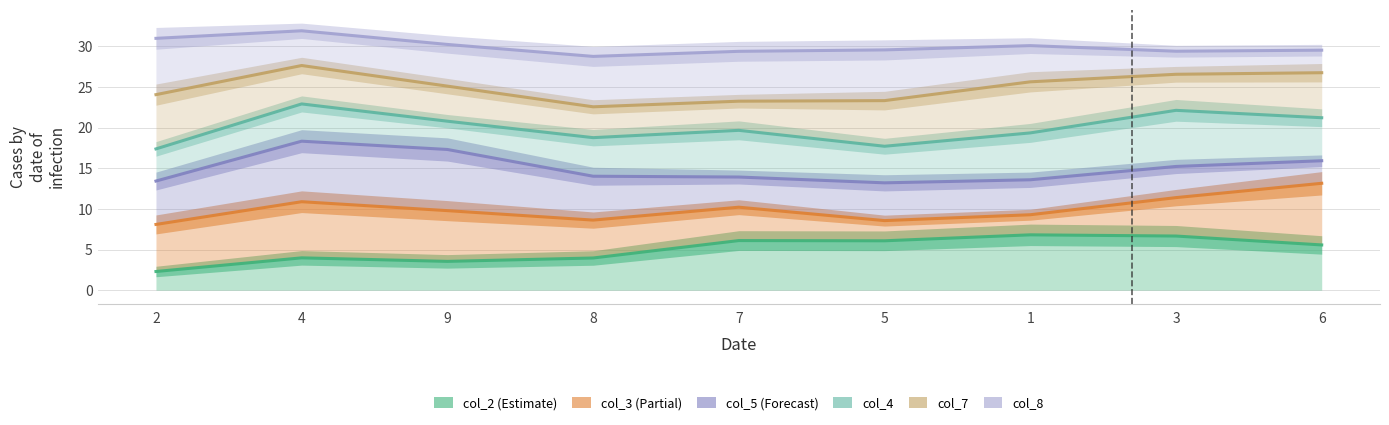

Reading left to right, transcribe all the data shown in this chart.

col_2: 2.3	4.0	3.5	4.0	6.1	6.1	6.8	6.7	5.6
col_3: 8.1	10.9	9.8	8.6	10.2	8.6	9.3	11.4	13.2
col_5: 13.4	18.3	17.3	14.0	13.9	13.2	13.6	15.2	15.9
col_4: 17.4	22.9	20.8	18.8	19.7	17.7	19.4	22.1	21.2
col_7: 24.1	27.7	25.1	22.6	23.3	23.3	25.6	26.6	26.8
col_8: 31.0	31.9	30.2	28.8	29.4	29.6	30.1	29.4	29.5